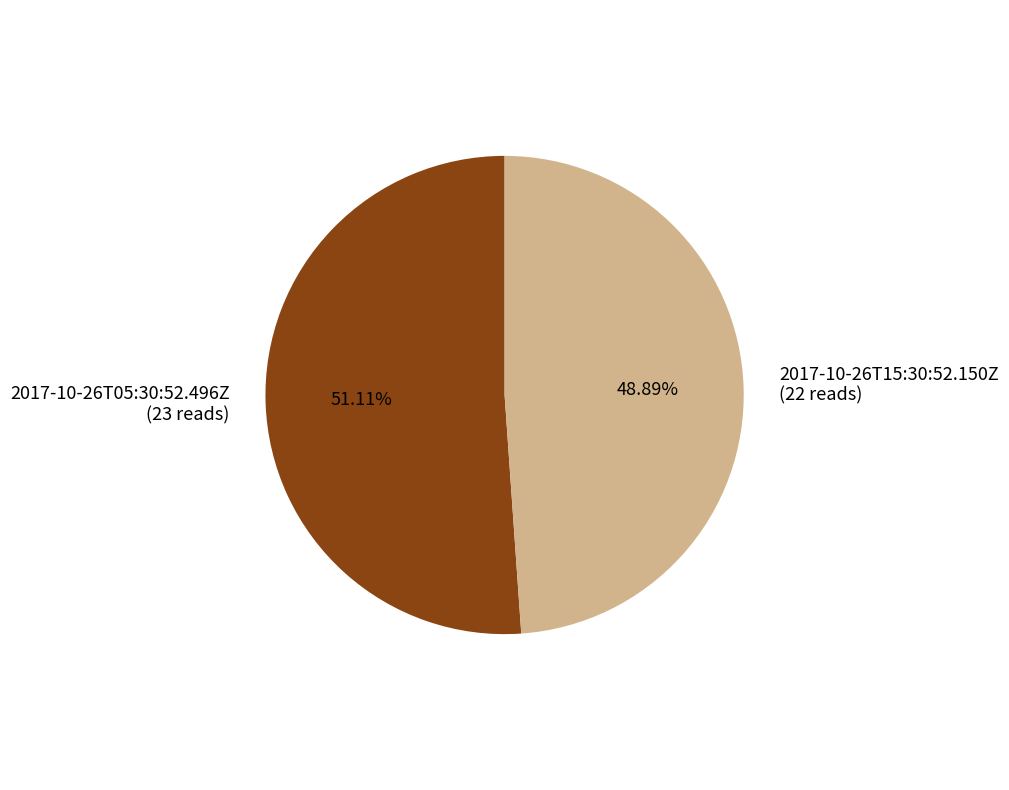

Rank the categories by value from highest to lowest.

2017-10-26T05:30:52.496Z, 2017-10-26T15:30:52.150Z